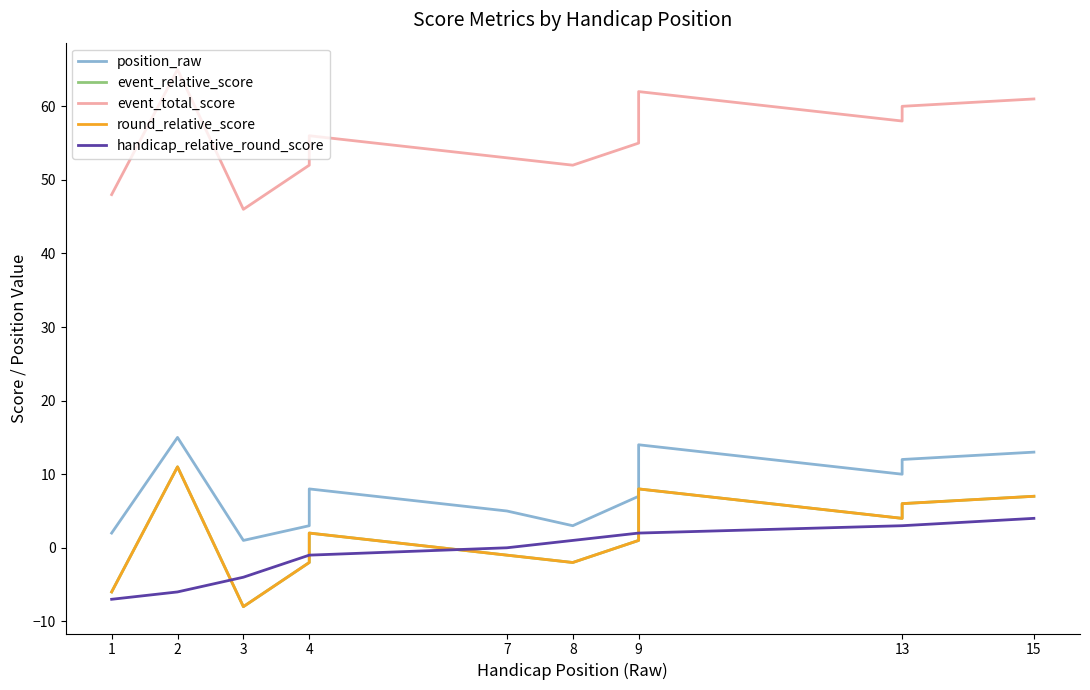

How many distinct data groups are displayed?

5